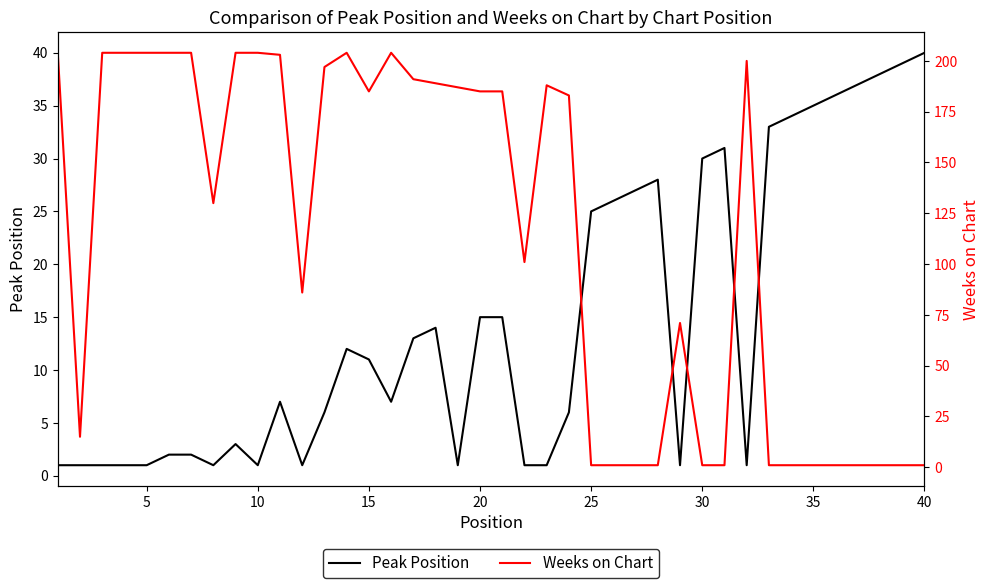

True or false: Peak Position has a value of 23 at 20.

False